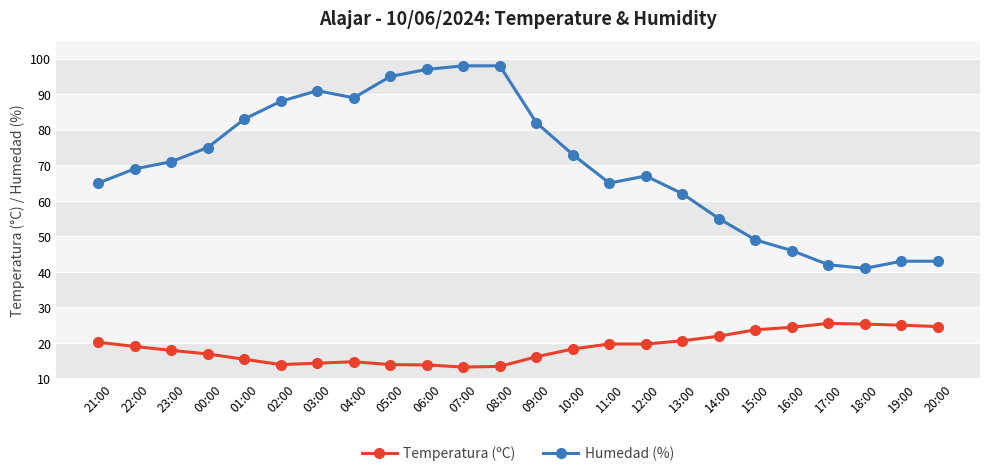

What is the sum of all Humedad (%) values?

1687.0